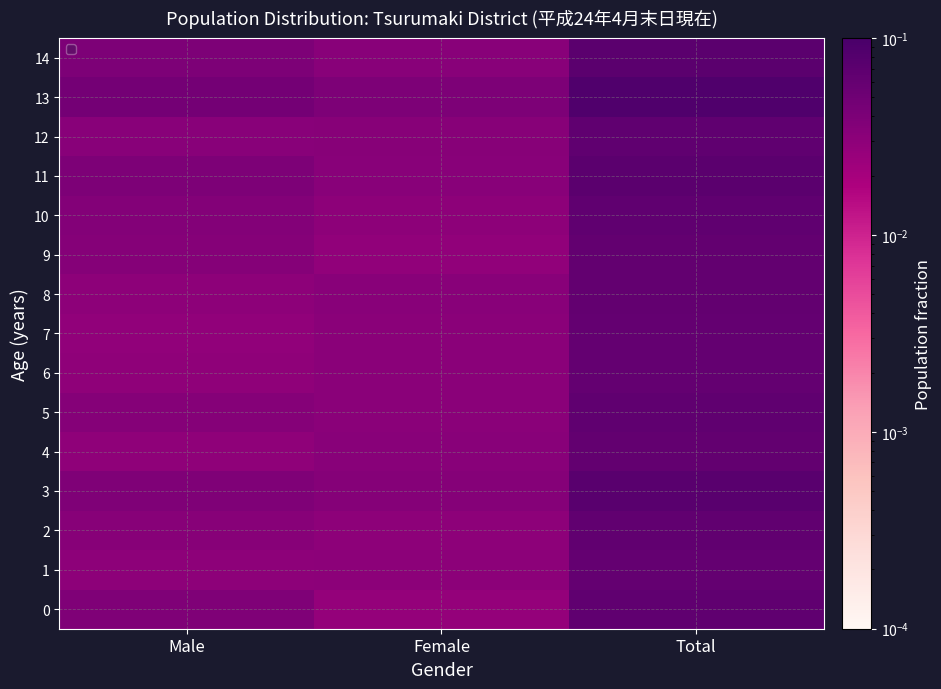

Rank the categories by 4 value from lowest to highest.

Male, Female, Total